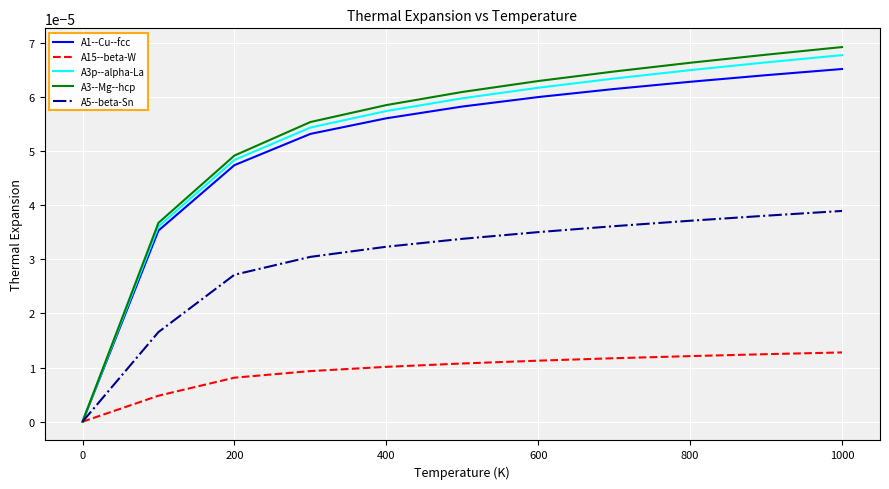

Which series has the largest range (max minus min)?

A3--Mg--hcp